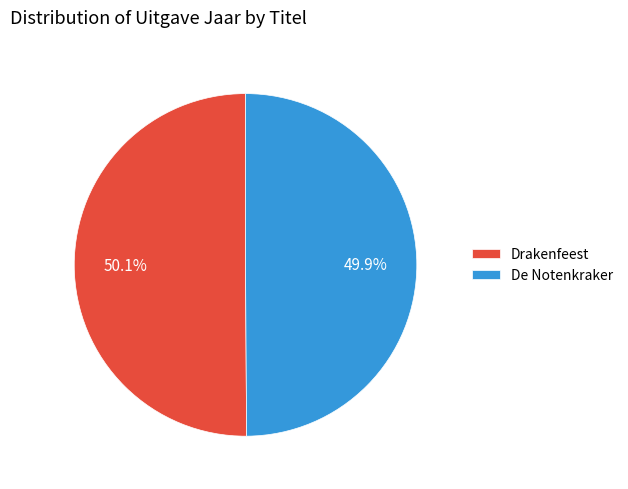

What portion of the pie excludes Drakenfeest?

49.9%